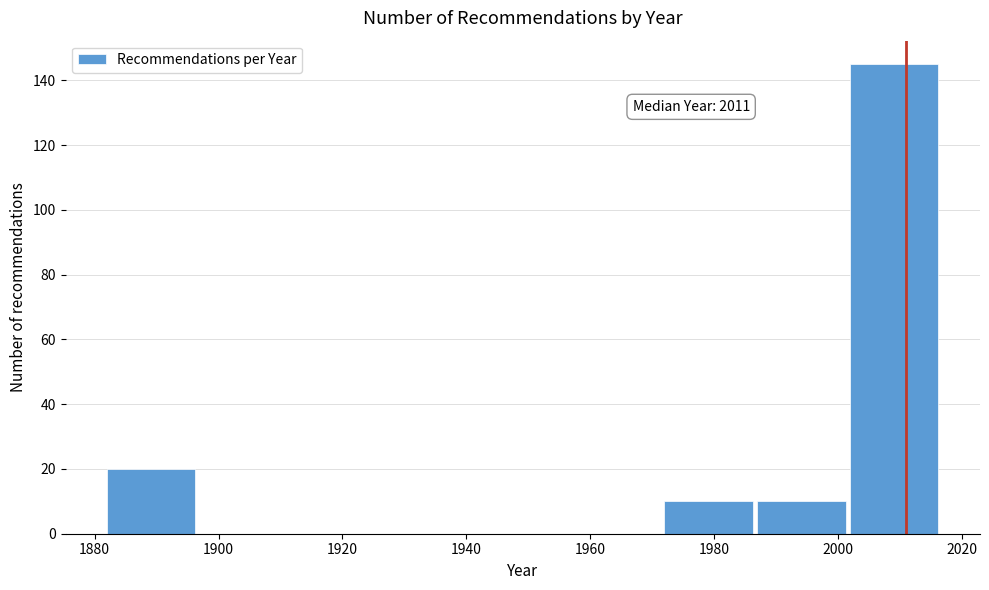

Which range on the x-axis has the tallest bar?

2002 to 2017